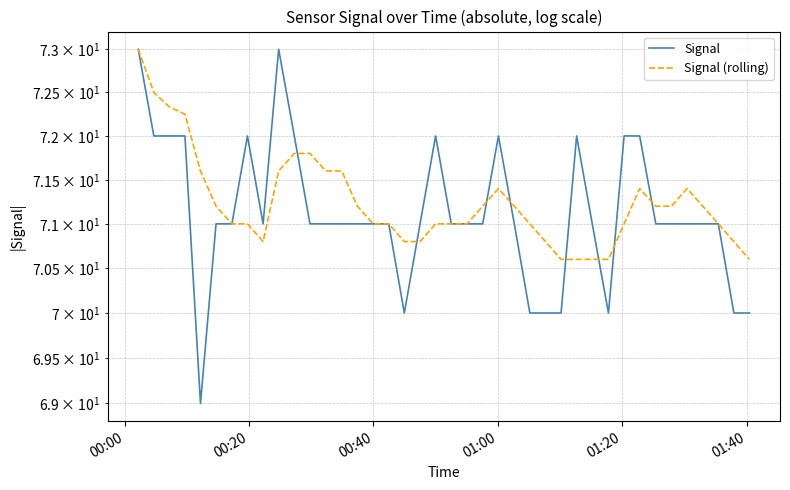

How many interior local valleys does the Signal (rolling) series have?

1